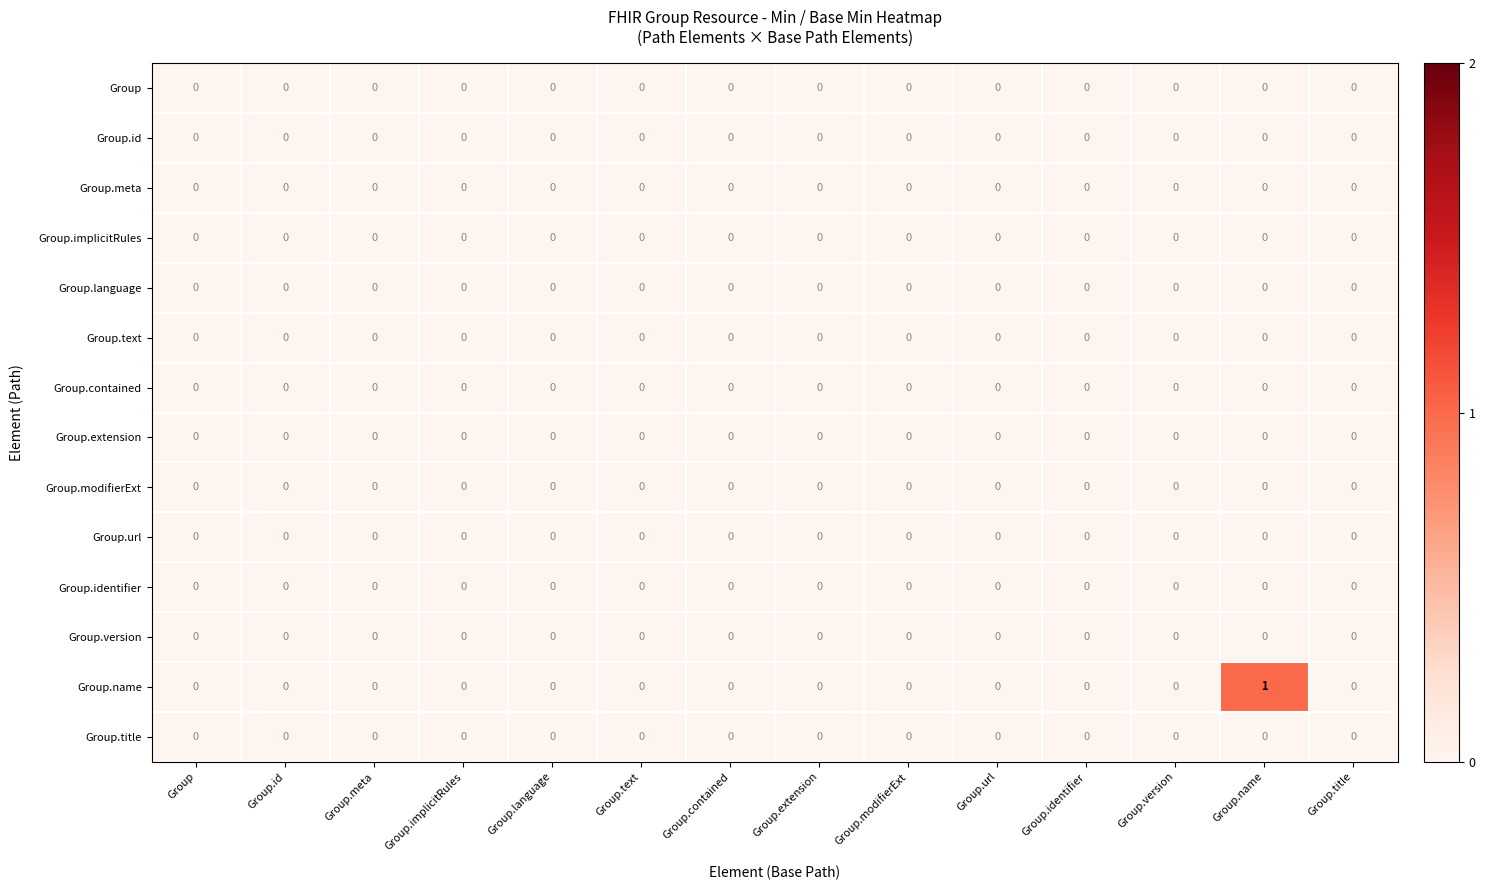

Which series has the widest spread of values?

Group.name